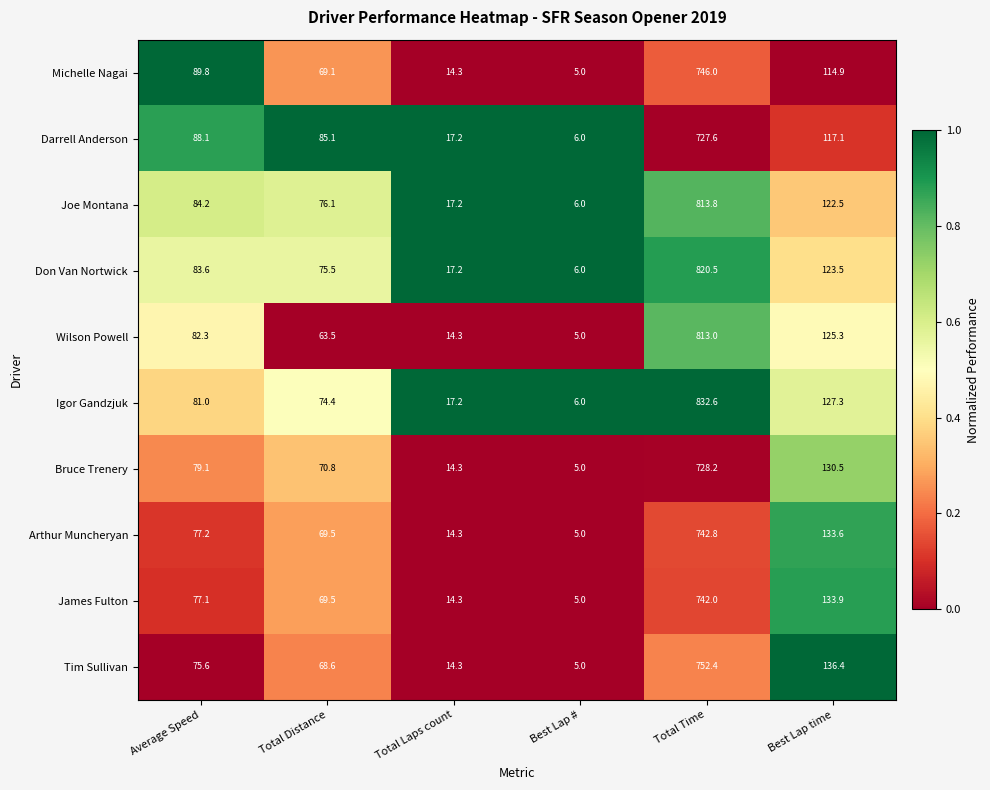

What is the total value across all series at Total Distance?

722.1